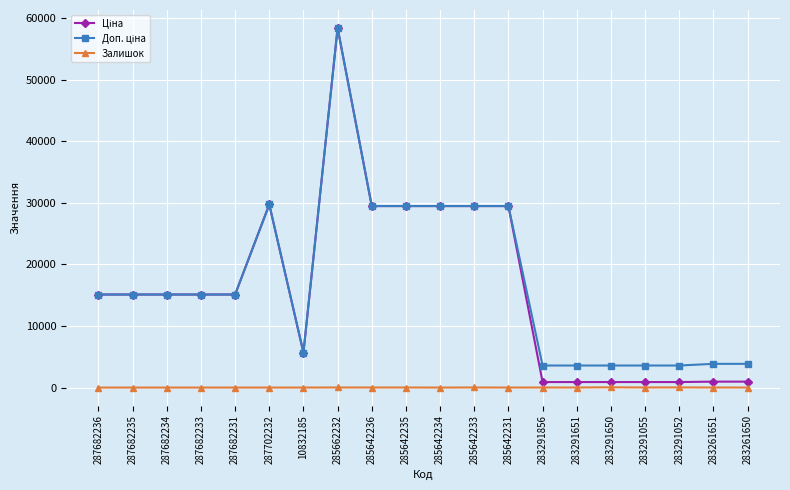

What is the difference between the highest and lowest values at 285642234?

29491.5